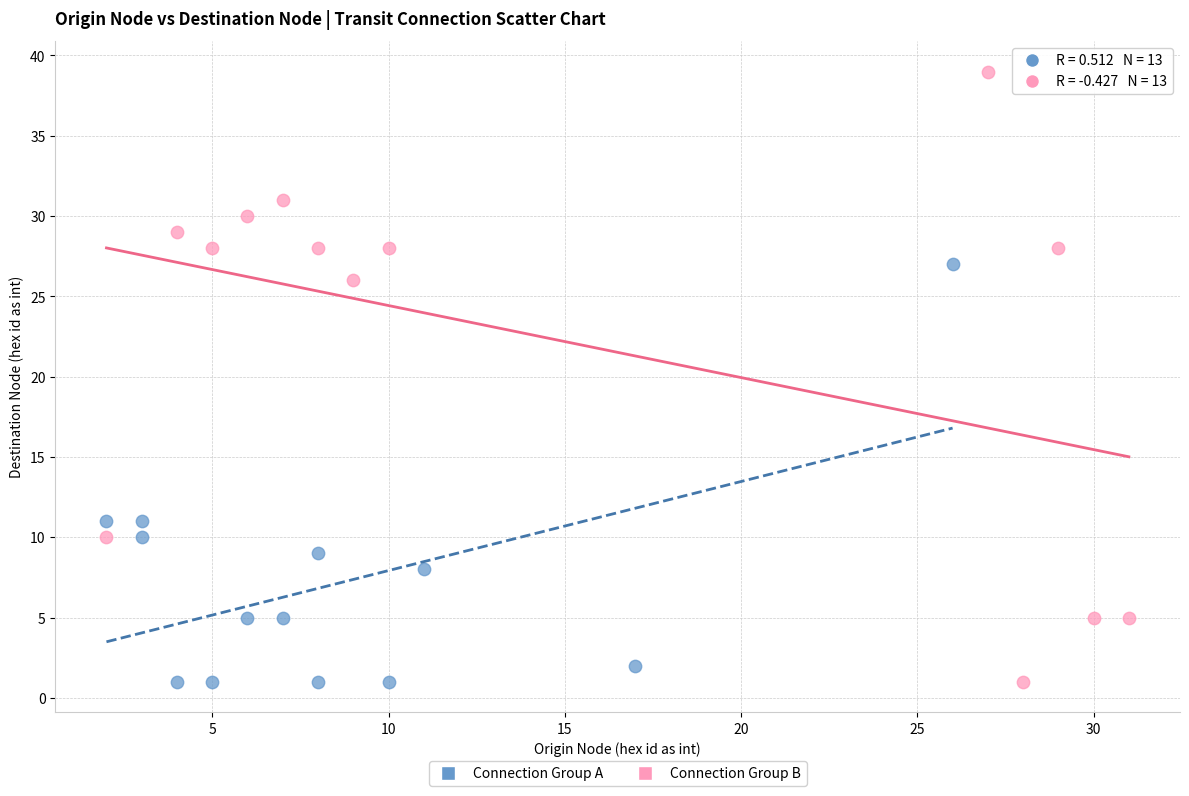

Which series has the widest spread of Y values?

Connection Group B